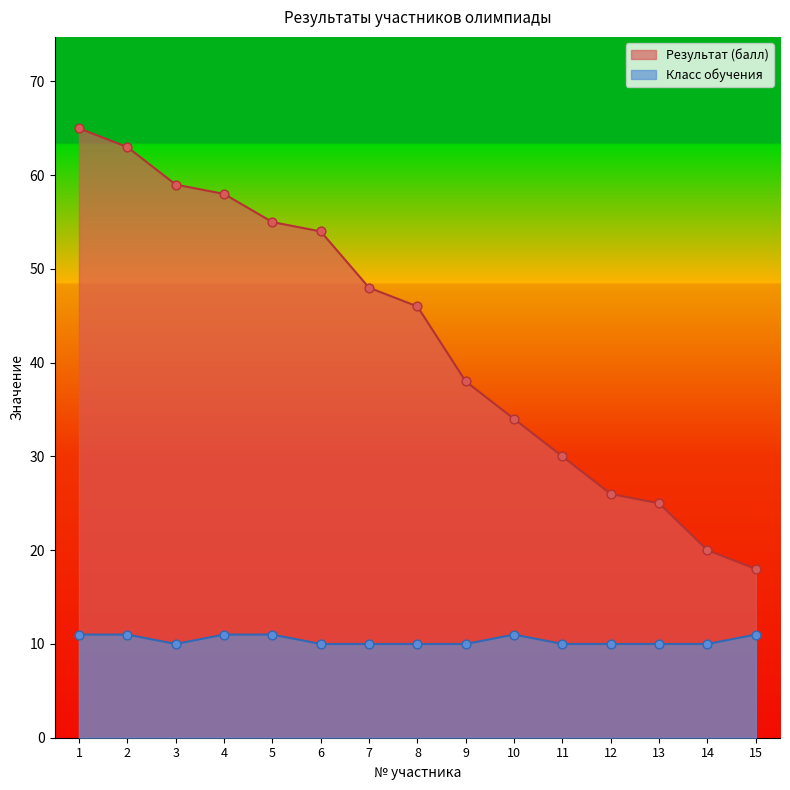

What are all the series names shown in the legend?

Результат (балл), Класс обучения